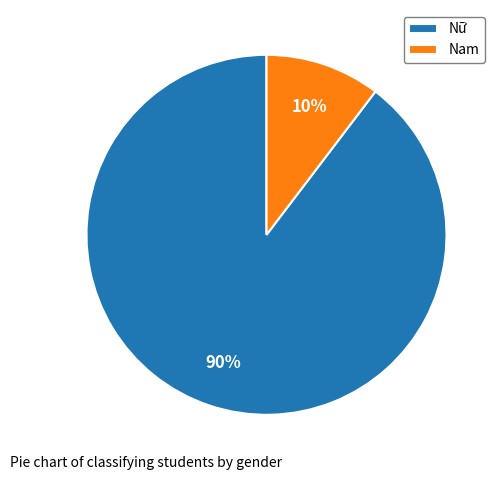

Is it true that Nữ is 90% of the pie?

True